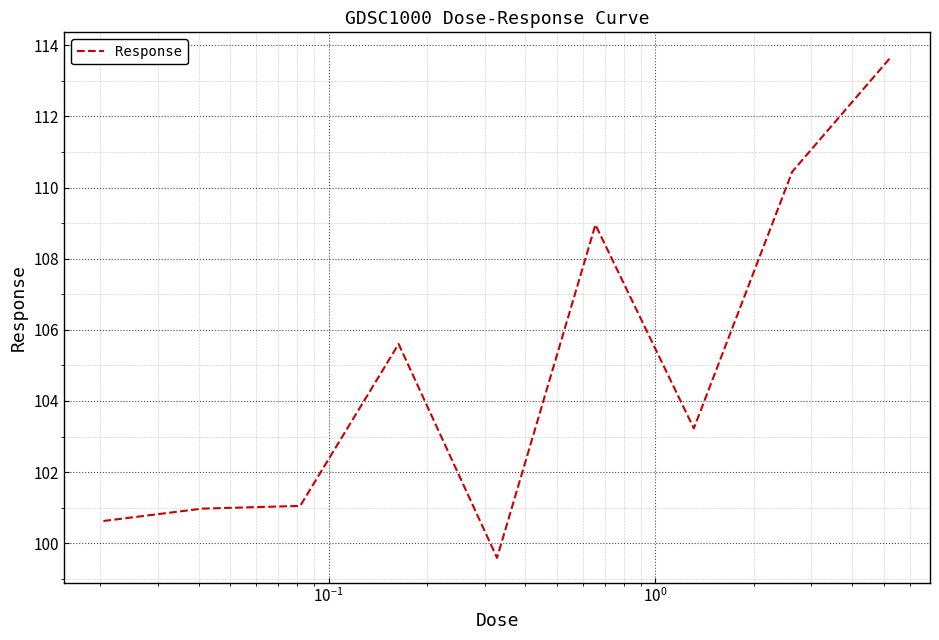

Reading right to left, transcribe all the data shown in this chart.

113.7	110.4	103.2	109.0	99.6	105.6	101.0	101.0	100.6